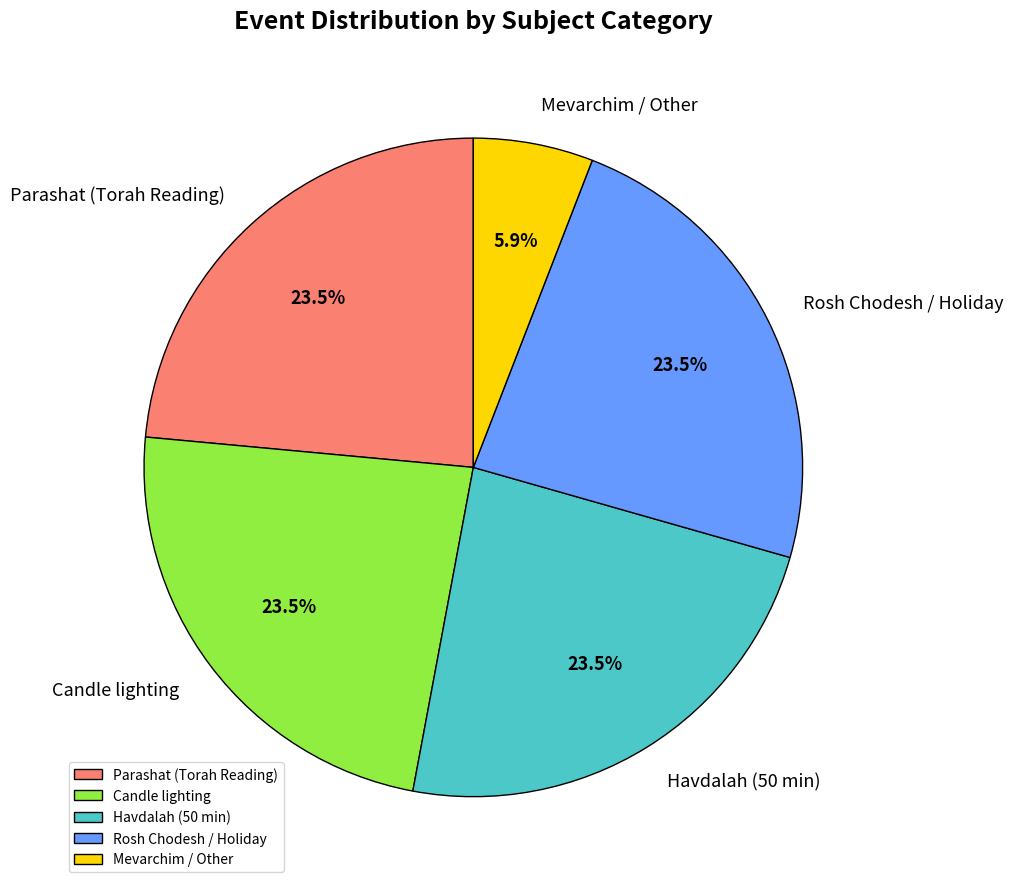

Does Havdalah (50 min) account for over 50% of the chart?

No